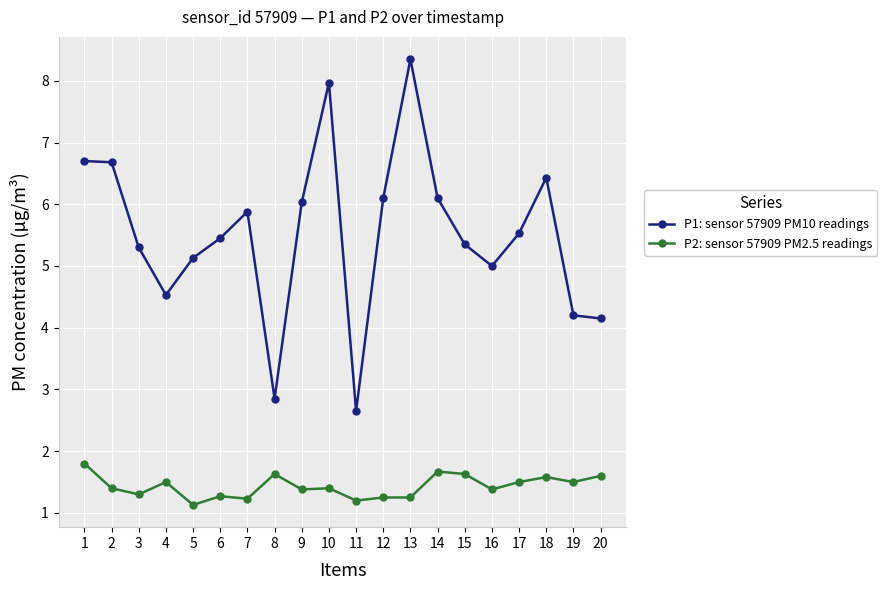

How many distinct data groups are displayed?

2